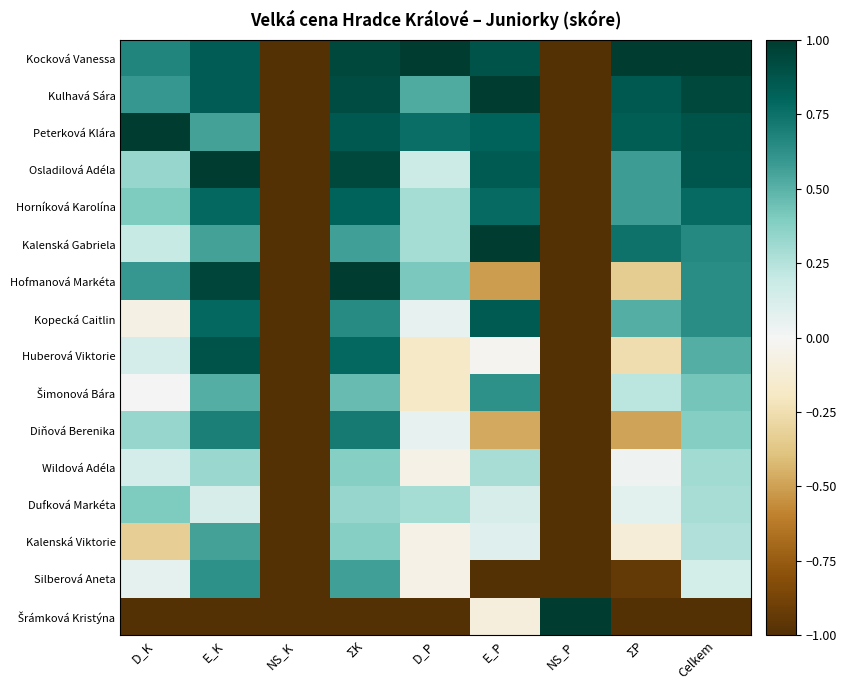

Which category has the highest value across all series?

D_P